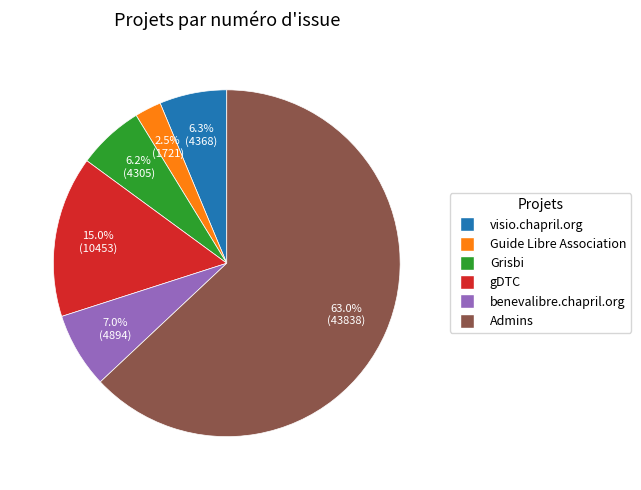

Approximately how many times larger is the value at Grisbi compared to benevalibre.chapril.org?

0.9